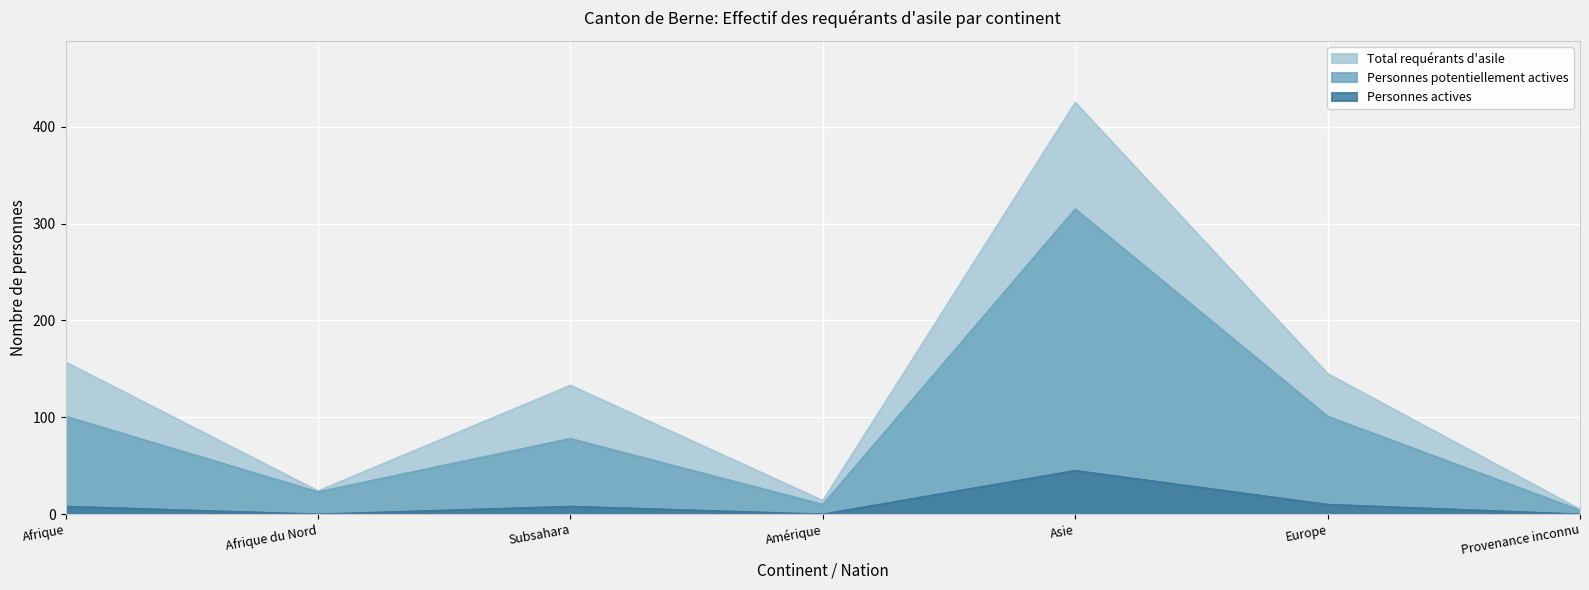

Rank the series by their average value, from lowest to highest.

Personnes actives, Personnes potentiellement actives, Total requérants d'asile